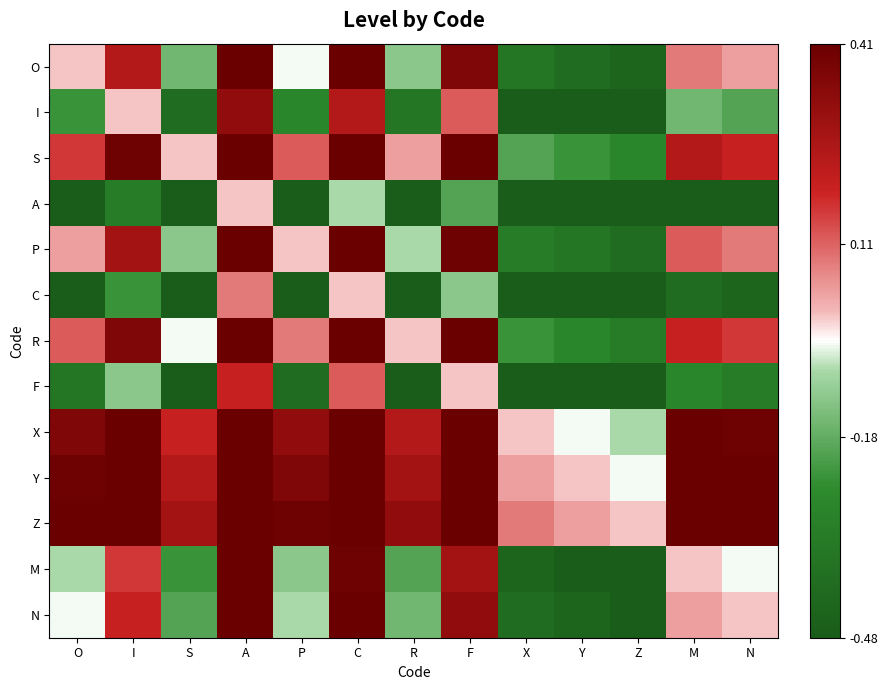

List the series in order of their peak value, highest first.

Z, Y, X, S, R, P, O, N, M, I, F, C, A